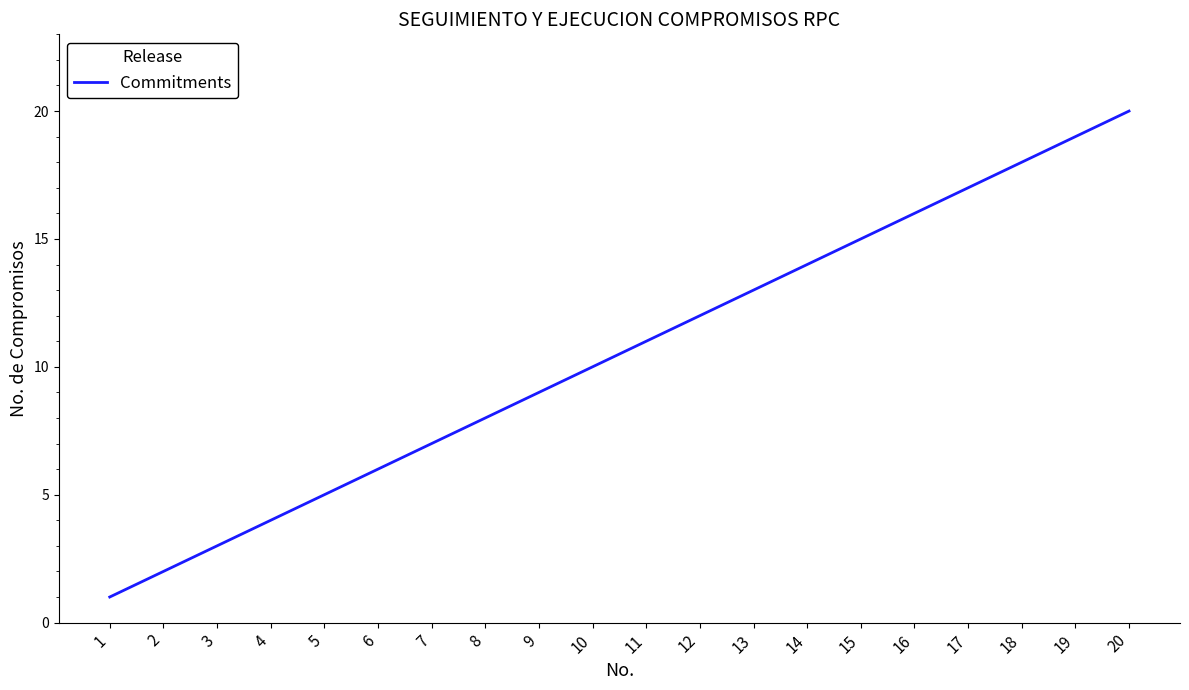

Rank the categories by value from highest to lowest.

20, 19, 18, 17, 16, 15, 14, 13, 12, 11, 10, 9, 8, 7, 6, 5, 4, 3, 2, 1